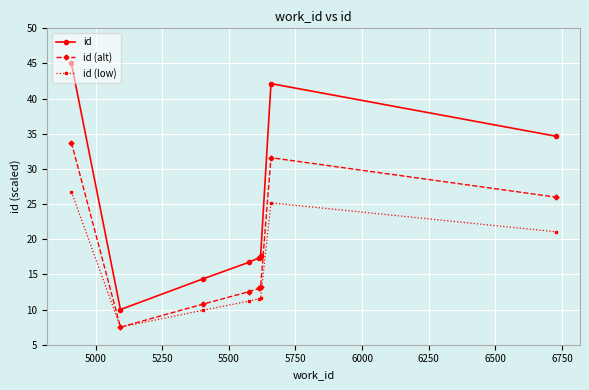

True or false: id (alt) and id intersect in this chart.

False